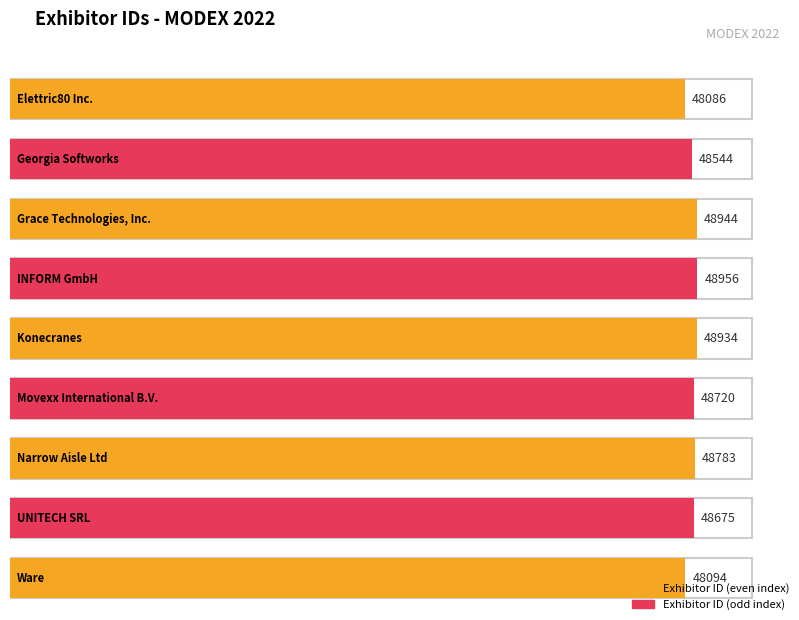

What is the sum of all values?

437736